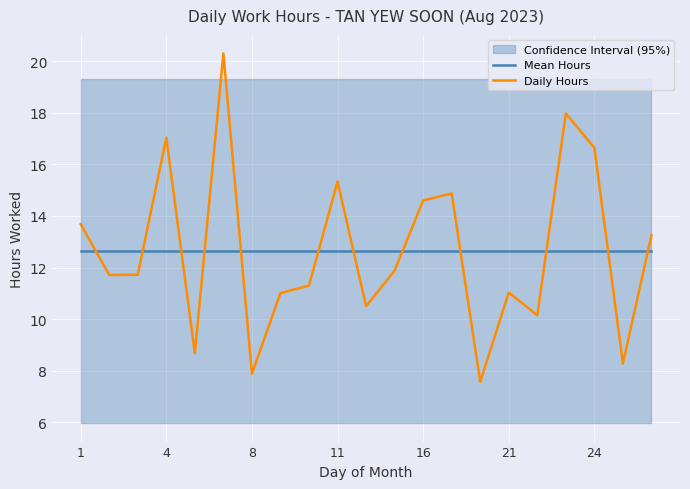

True or false: Daily Hours has a value of 16.8 at 21.

False